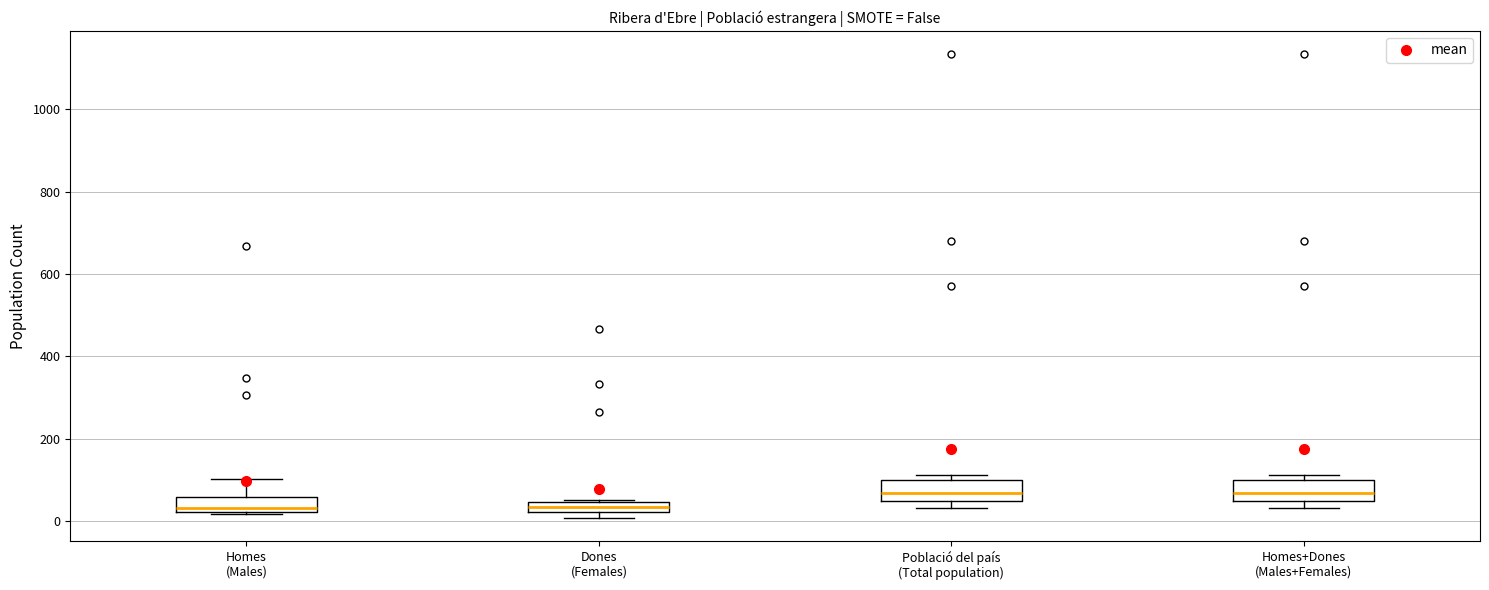

Where is the upper edge of the box for Homes+Dones (Males+Females) on the y-axis? The values are not printed on the chart, so give them approximately, as read against the axis.

100